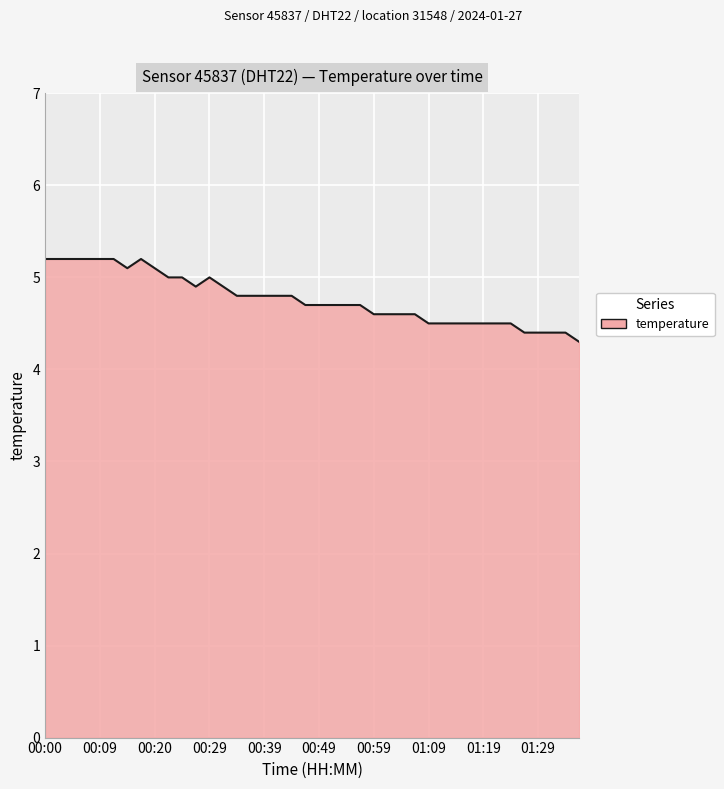

What is the sum of all values?

190.7